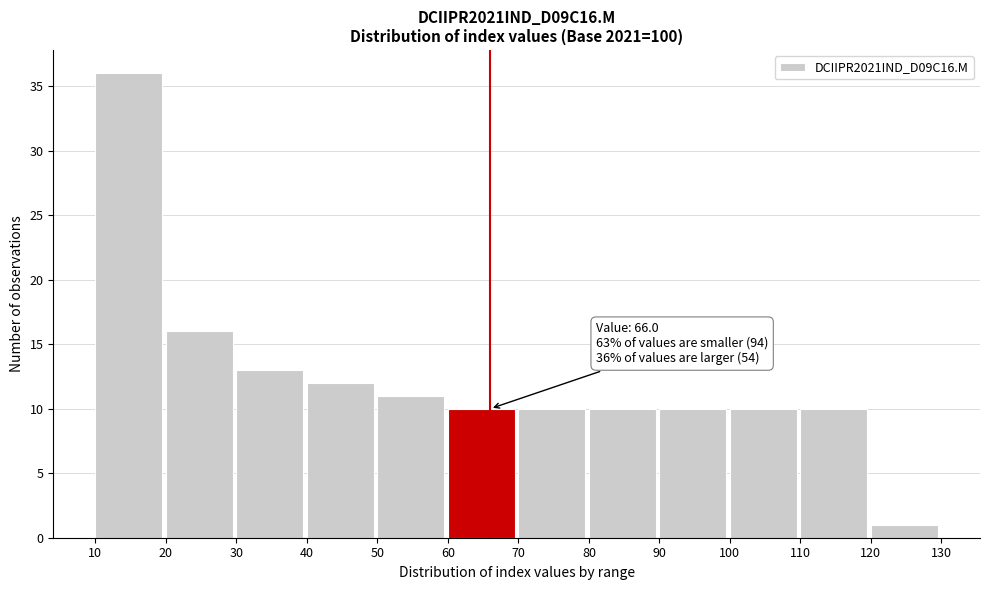

Which range on the x-axis has the tallest bar?

10 to 20